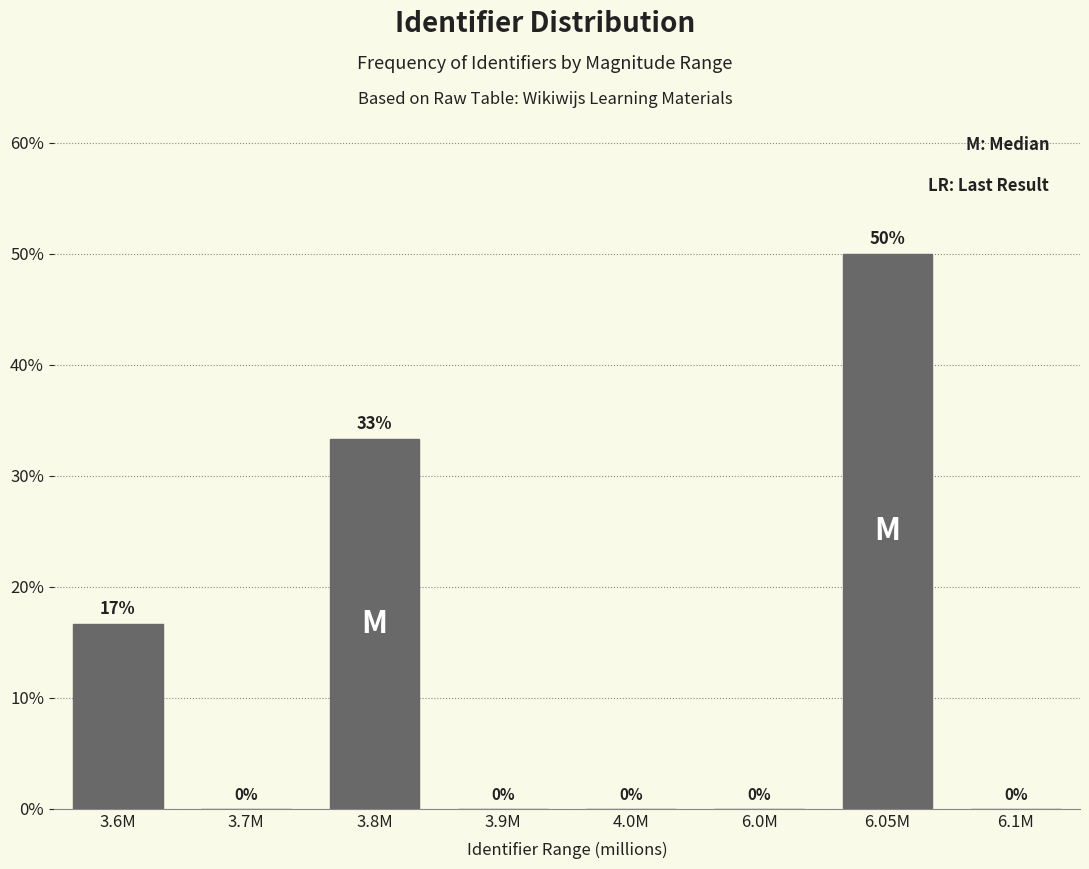

What is the sum of all values?

100.0